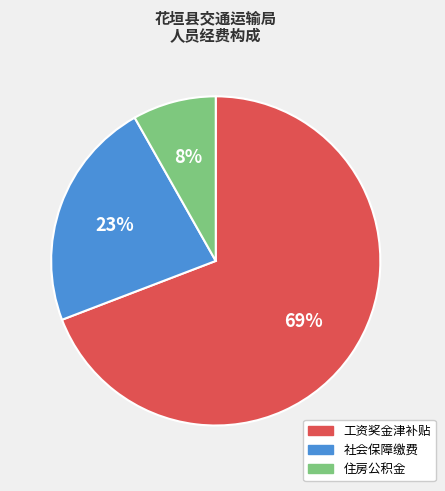

What is the smallest slice in the pie chart?

住房公积金